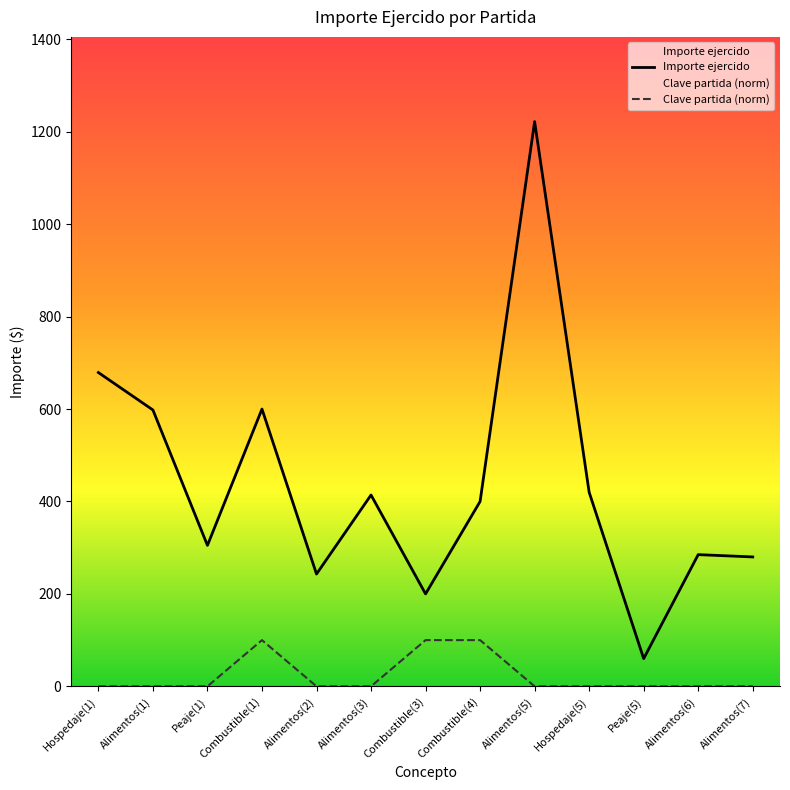

At which label is Clave partida closest to 50?

Hospedaje(1)